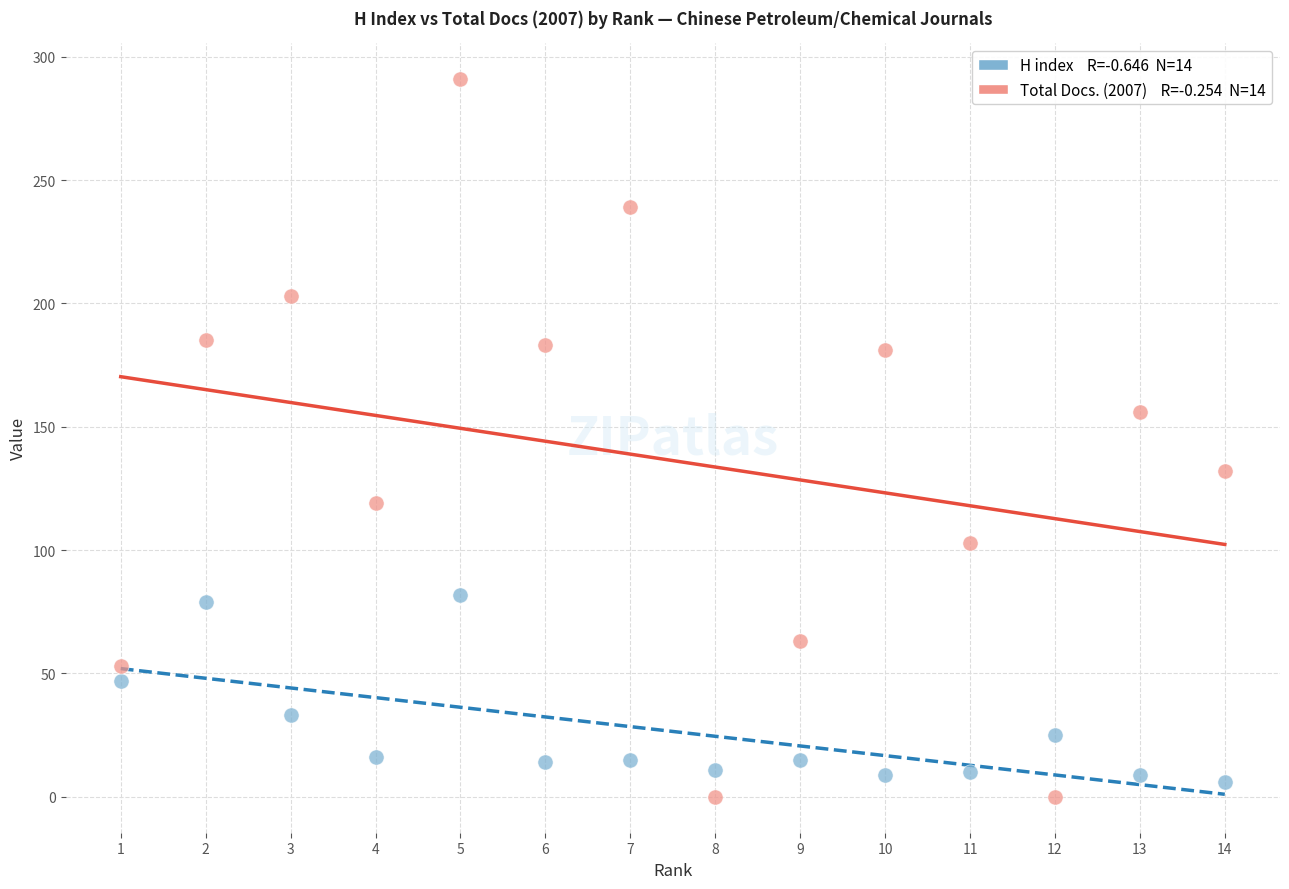

Across all data points, what is the range of Y values (max minus min)?

291